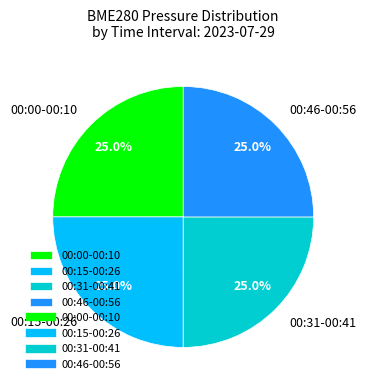

Is 00:00-00:10 the majority of the pie?

No